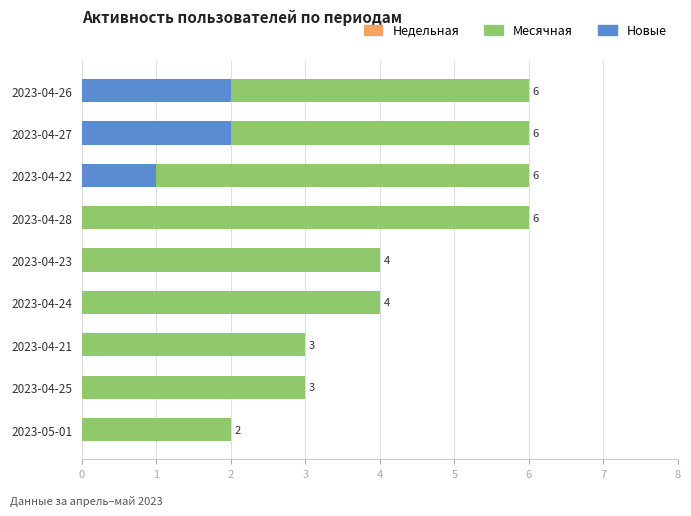

Rank the categories by Месячная value from lowest to highest.

2023-05-01, 2023-04-21, 2023-04-25, 2023-04-23, 2023-04-24, 2023-04-26, 2023-04-27, 2023-04-22, 2023-04-28